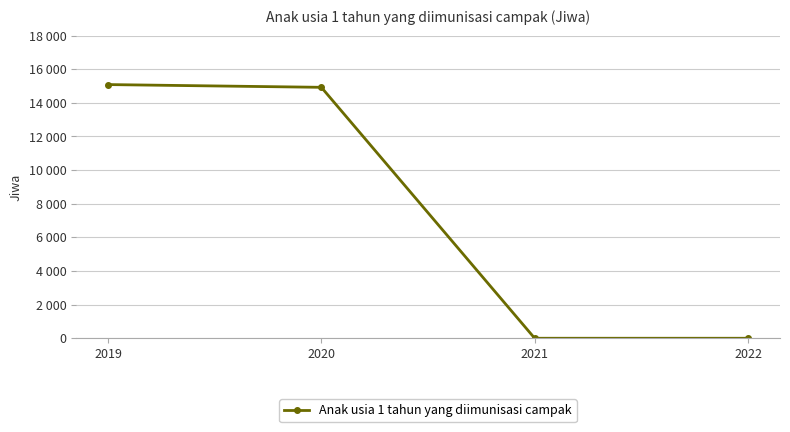

Does the chart have visible grid lines?

Yes